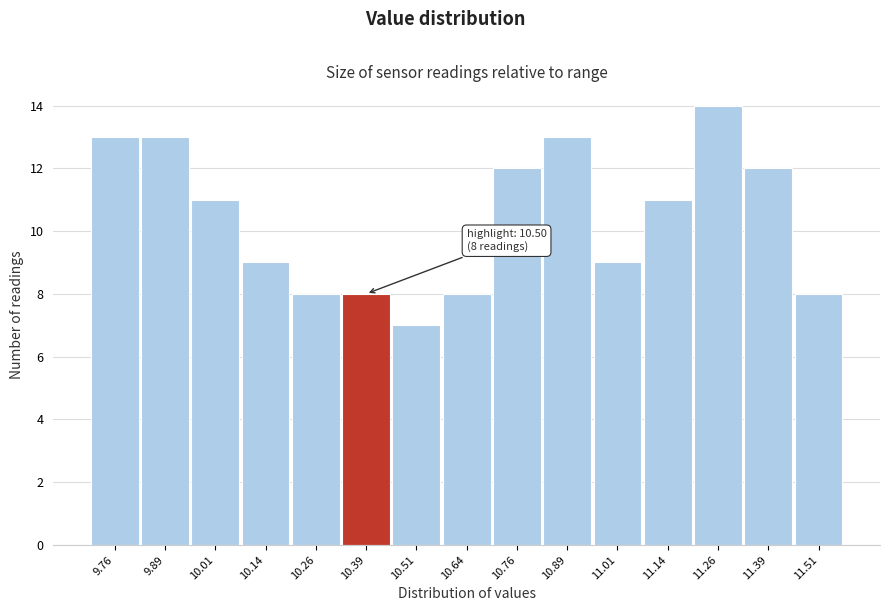

Reading left to right, transcribe all the data shown in this chart.

9.76=13	9.89=13	10.01=11	10.14=9	10.26=8	10.39=8	10.51=7	10.64=8	10.76=12	10.89=13	11.01=9	11.14=11	11.26=14	11.39=12	11.51=8